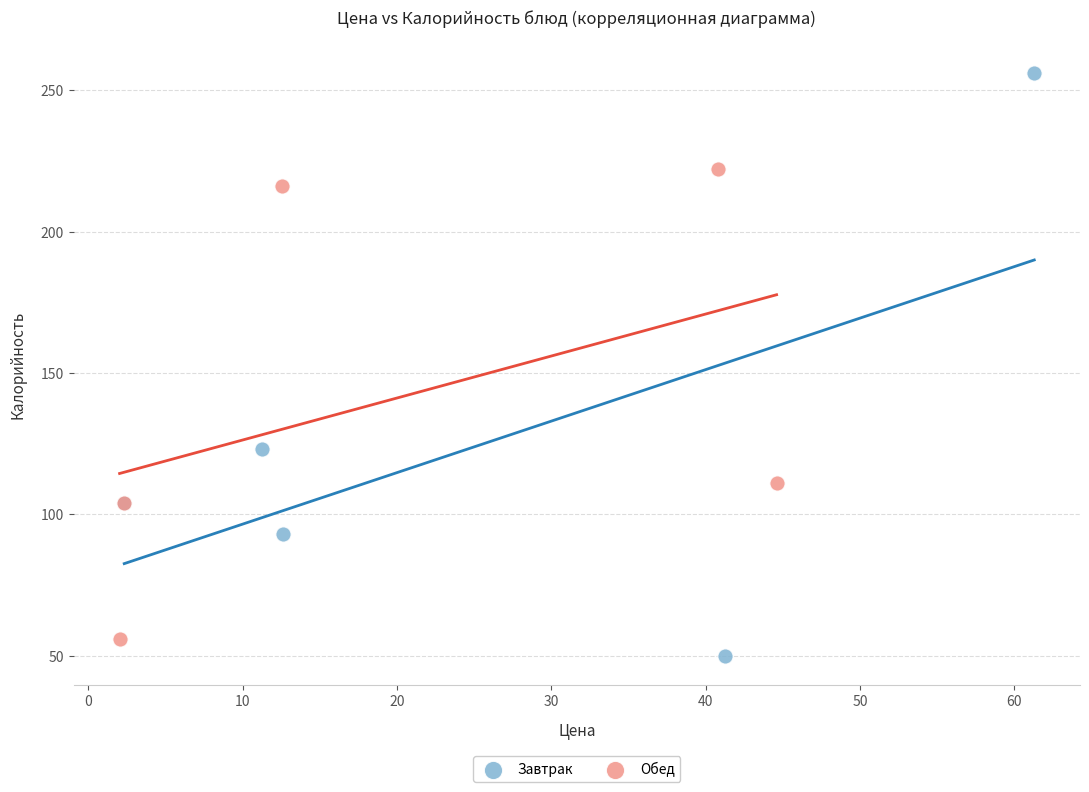

Which series contains the highest Y value?

Завтрак